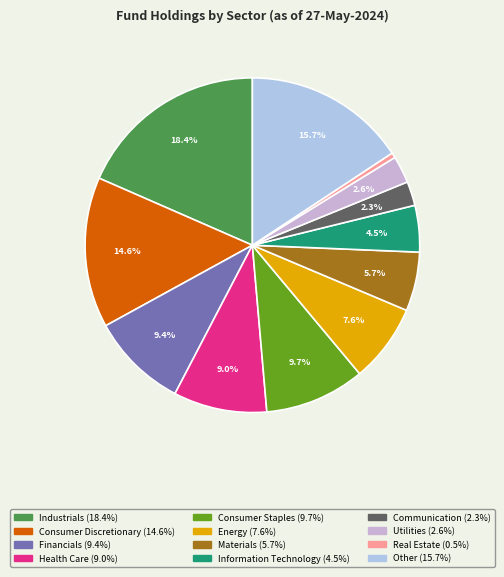

Does Other account for over 50% of the chart?

No